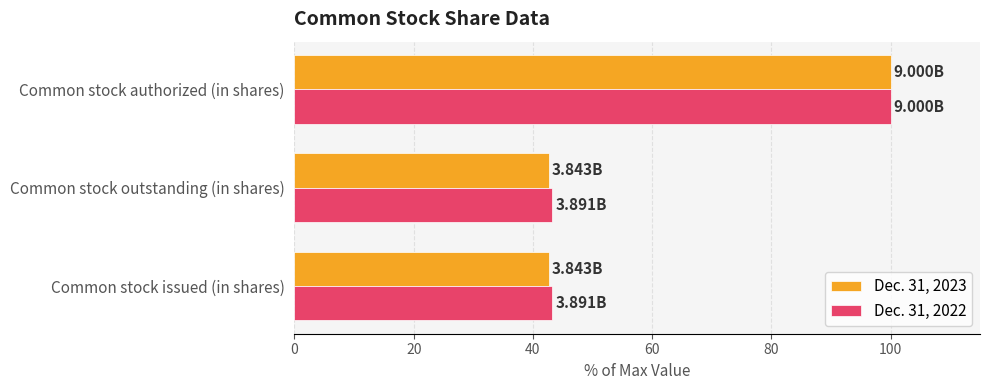

Which series has the widest spread of values?

Dec. 31, 2023